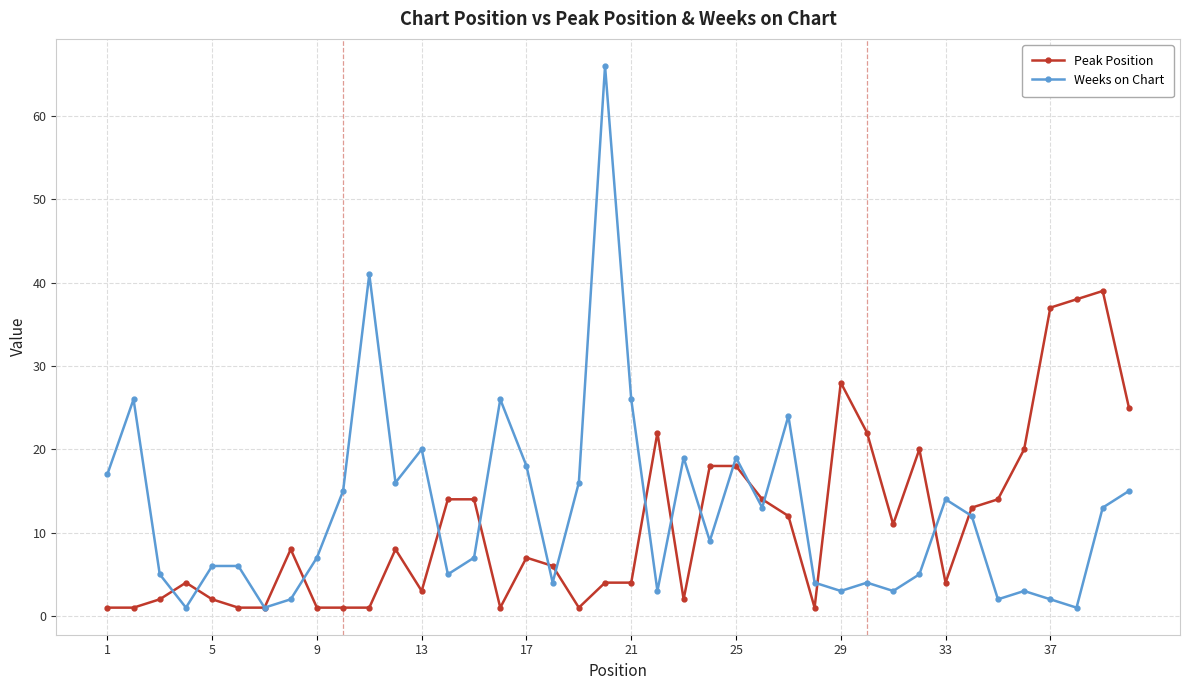

Does the chart have visible grid lines?

Yes